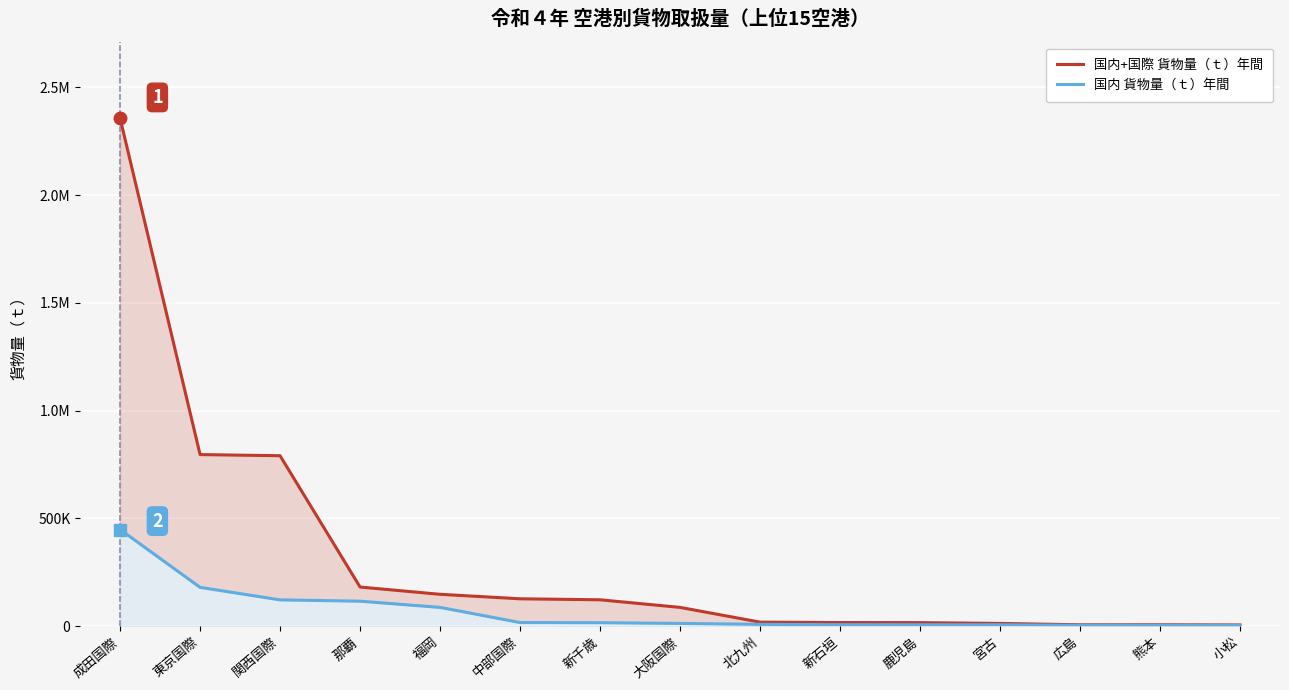

True or false: 国内 貨物量（ｔ）年間 has a value of 201149 at 関西国際.

False